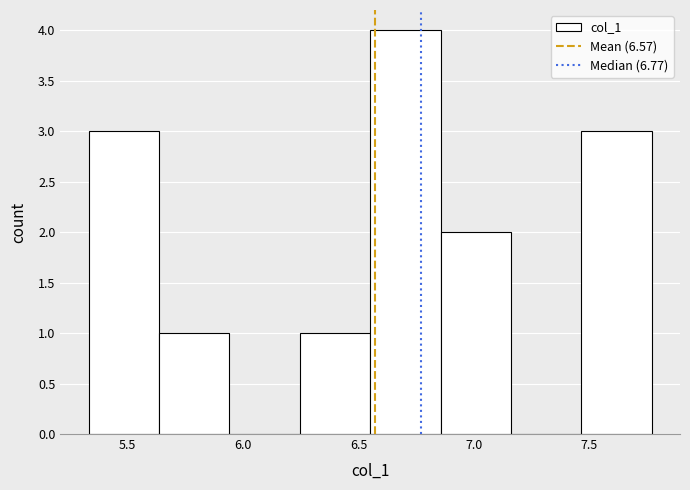

How tall is the bar that spans 6.245 to 6.550 on the x-axis? Neither the bar edges nor the heights are printed on the chart, so give them approximately, as read against the axes.

1